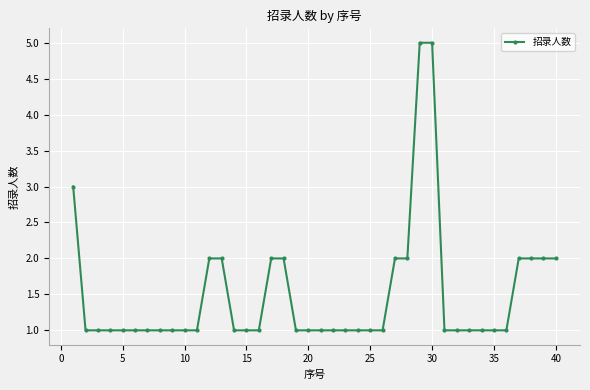

Does the chart have visible grid lines?

Yes